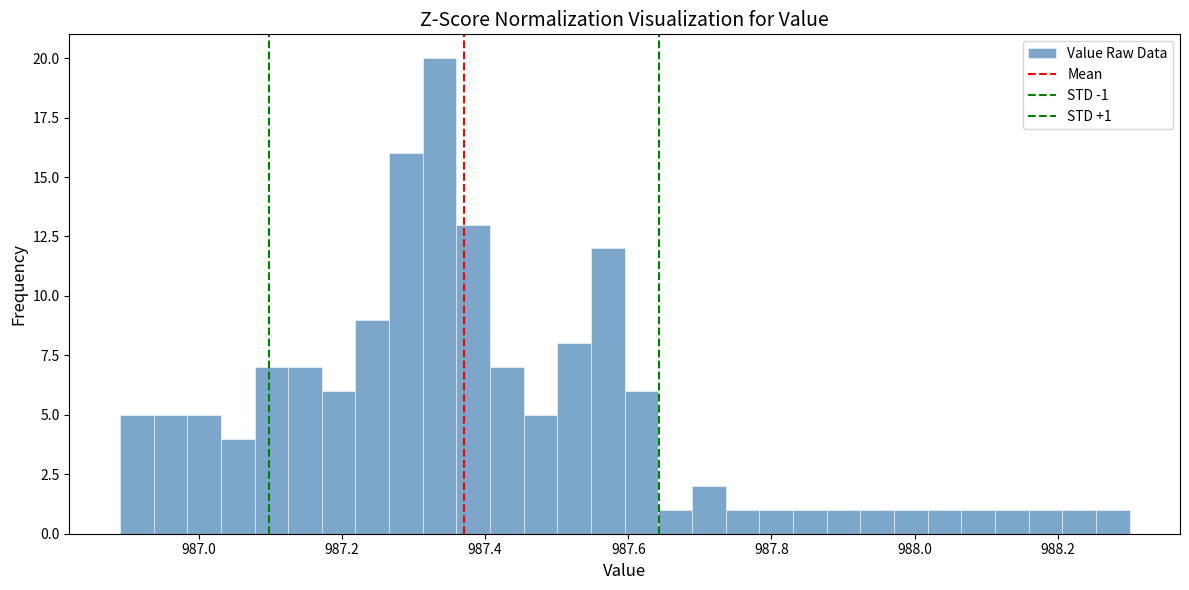

Around what value on the x-axis is the tallest bar? Give the approximate position of its centre, as read against the axis.

987.34